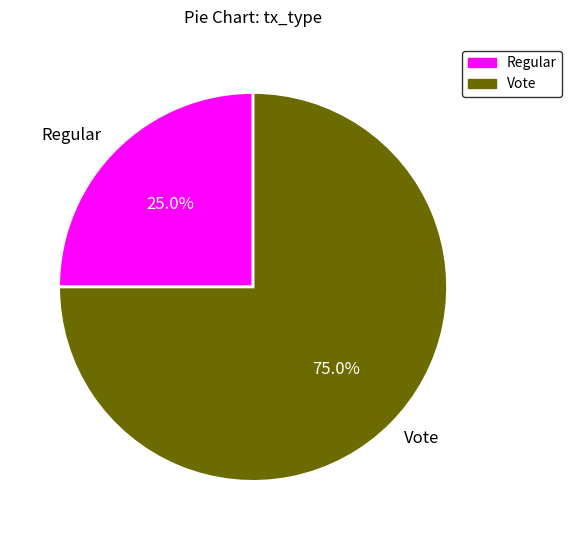

Is it true that Vote is 90% of the pie?

False